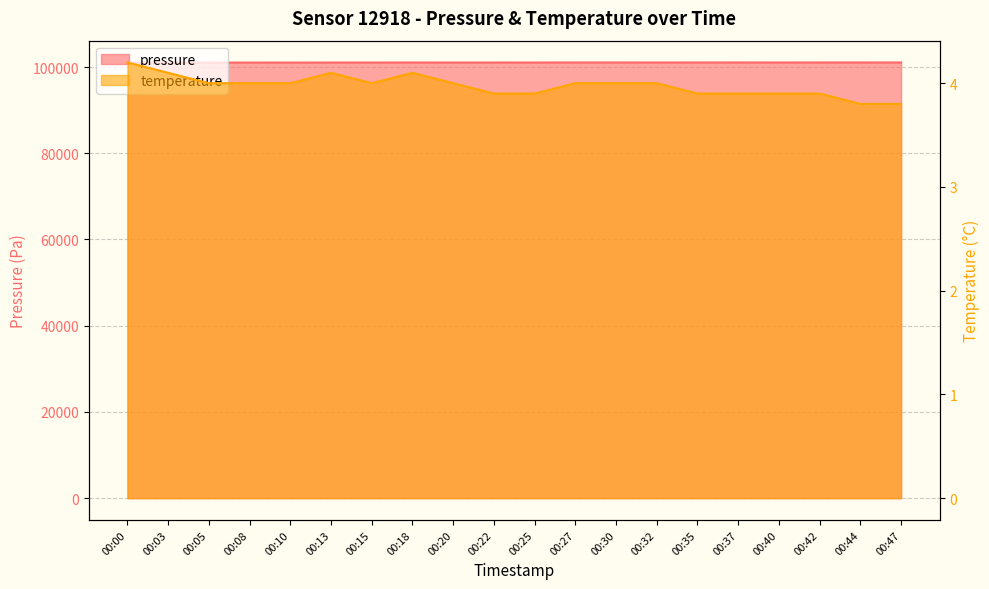

True or false: pressure and temperature intersect in this chart.

False